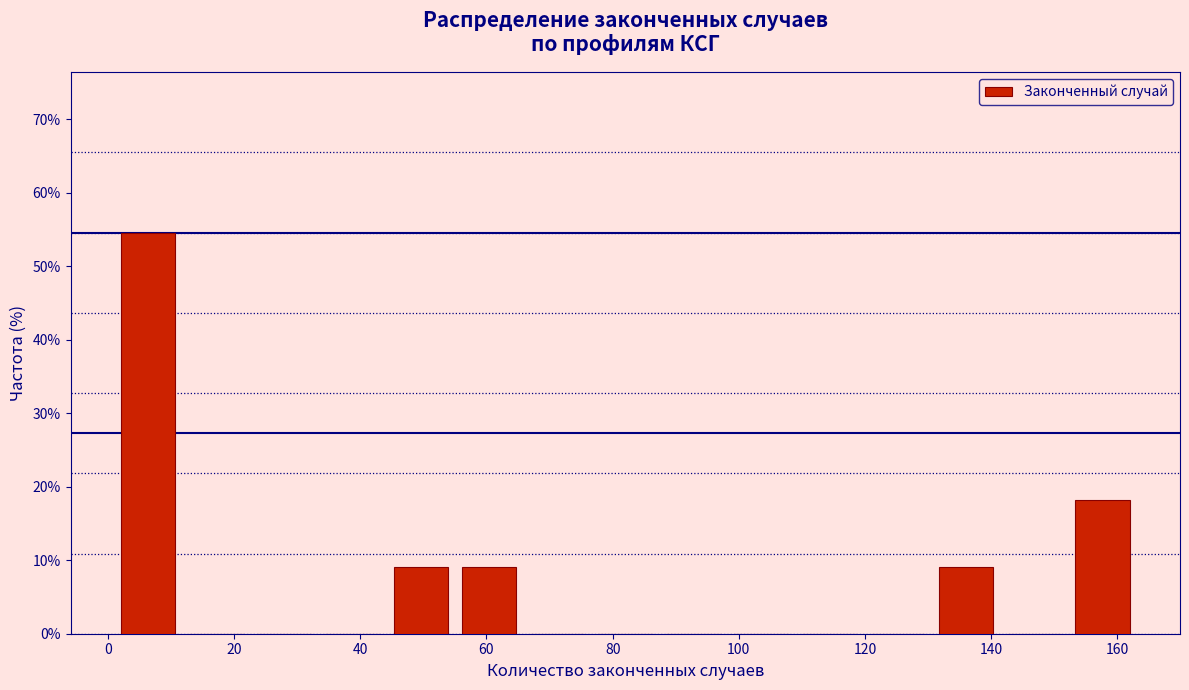

Reading left to right, list every bar in this chart as the range it spans on the x-axis followed by its height. Neither the bar edges nor the heights are printed on the chart, so give them approximately, as read against the axes.

1.0 to 11.8: 55
11.8 to 22.6: 0
22.6 to 33.4: 0
33.4 to 44.2: 0
44.2 to 55.0: 9
55.0 to 65.8: 9
65.8 to 76.6: 0
76.6 to 87.4: 0
87.4 to 98.2: 0
98.2 to 109.0: 0
109.0 to 119.8: 0
119.8 to 130.6: 0
130.6 to 141.4: 9
141.4 to 152.2: 0
152.2 to 163.0: 18